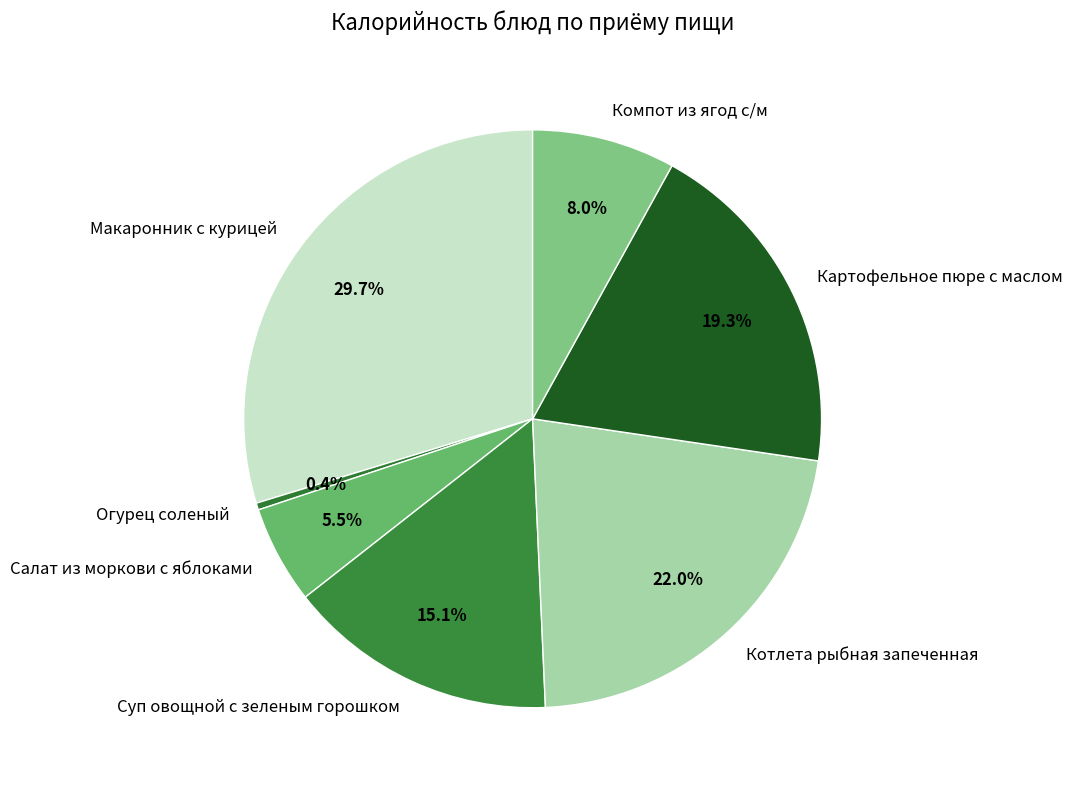

Rank the categories by value from lowest to highest.

Огурец соленый, Салат из моркови с яблоками, Компот из ягод с/м, Суп овощной с зеленым горошком, Картофельное пюре с маслом, Котлета рыбная запеченная, Макаронник с курицей